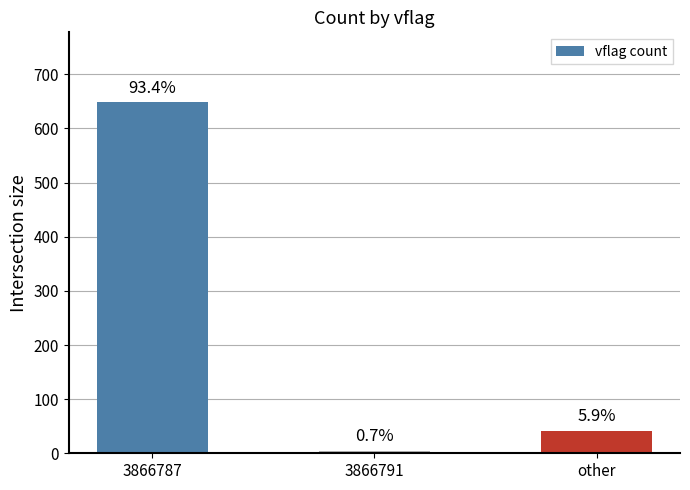

How many bars are there in total?

3